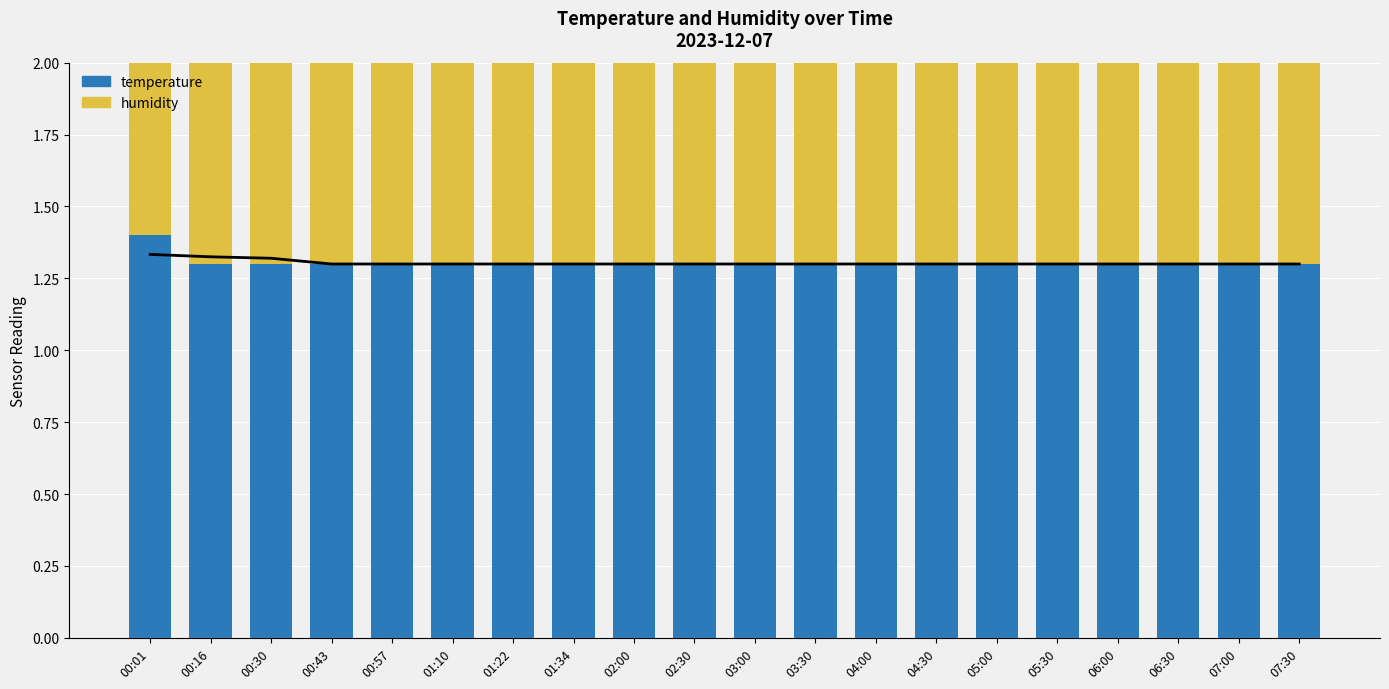

Reading right to left, what are all the values shown in this chart?

temperature: 07:30=1.3	07:00=1.3	06:30=1.3	06:00=1.3	05:30=1.3	05:00=1.3	04:30=1.3	04:00=1.3	03:30=1.3	03:00=1.3	02:30=1.3	02:00=1.3	01:34=1.3	01:22=1.3	01:10=1.3	00:57=1.3	00:43=1.3	00:30=1.3	00:16=1.3	00:01=1.4
humidity: 07:30=1.0	07:00=1.0	06:30=1.0	06:00=1.0	05:30=1.0	05:00=1.0	04:30=1.0	04:00=1.0	03:30=1.0	03:00=1.0	02:30=1.0	02:00=1.0	01:34=1.0	01:22=1.0	01:10=1.0	00:57=1.0	00:43=1.0	00:30=1.0	00:16=1.0	00:01=1.0